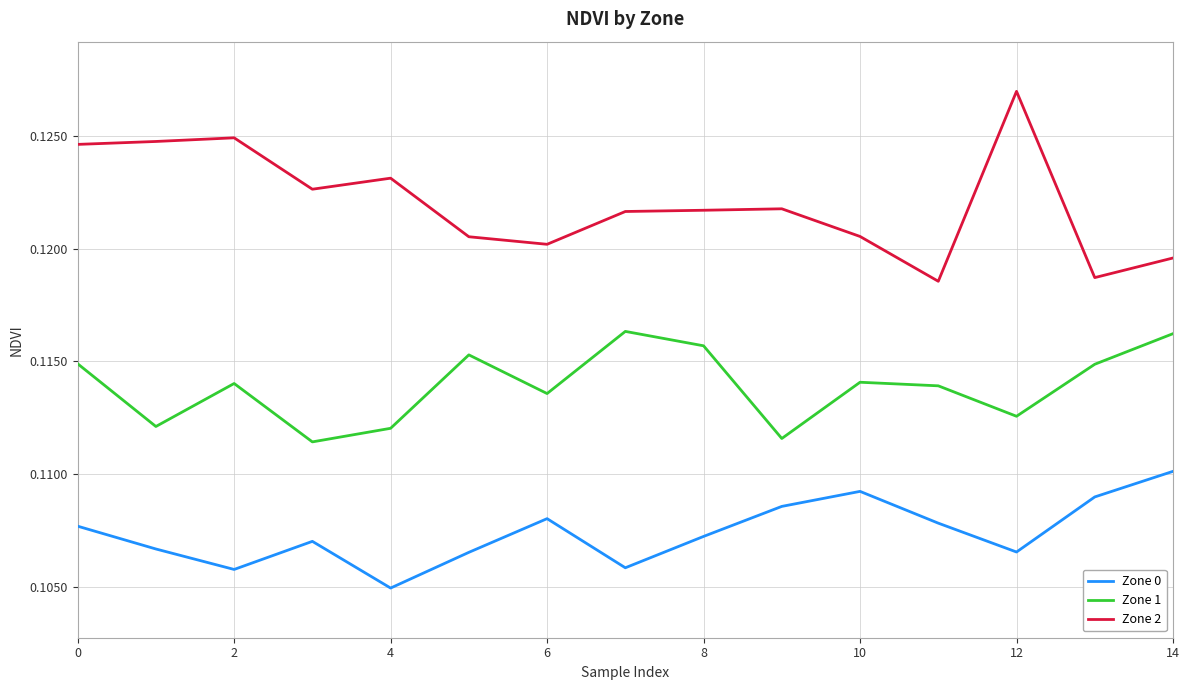

Rank the series by their maximum value, from lowest to highest.

Zone 0, Zone 1, Zone 2